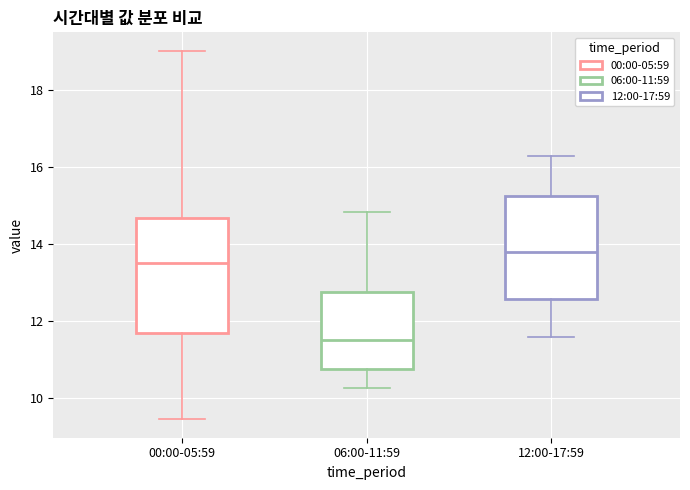

Reading left to right, transcribe this box plot: for each box, give where its median line is, the range the box spans, and where its two whiskers end, as read against the y-axis. The values are not printed on the chart, so give them approximately, as read against the axis.

00:00-05:59: median 13.6, box 11.6 to 14.6, whiskers 9.4 to 19.0
06:00-11:59: median 11.6, box 10.8 to 12.8, whiskers 10.2 to 14.8
12:00-17:59: median 13.8, box 12.6 to 15.2, whiskers 11.6 to 16.4